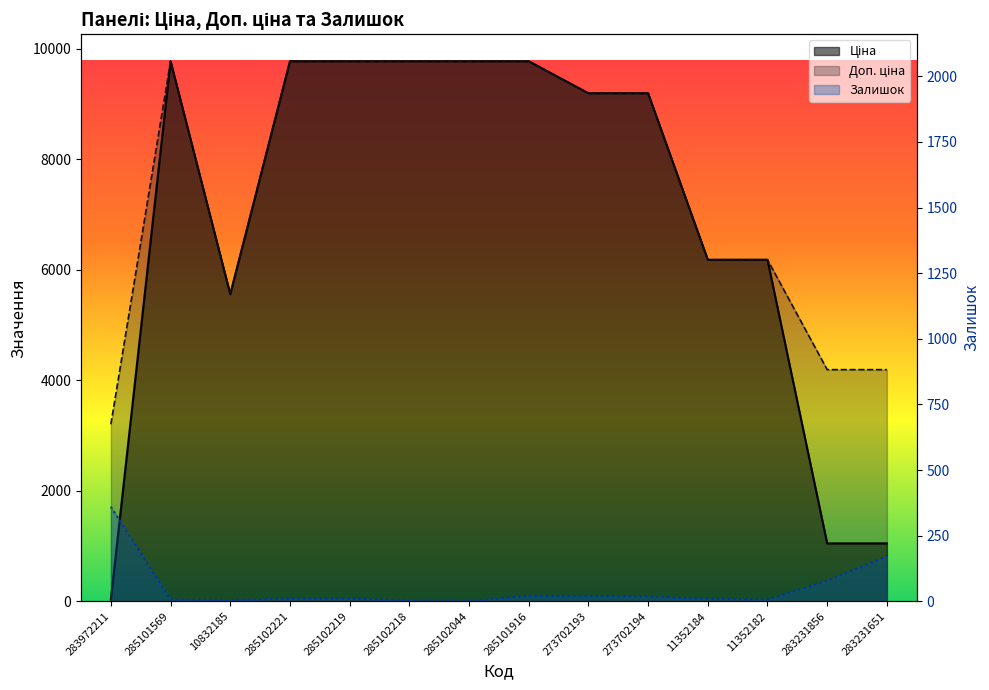

What is the value of the Ціна point at the 12th from the left?

6182.6